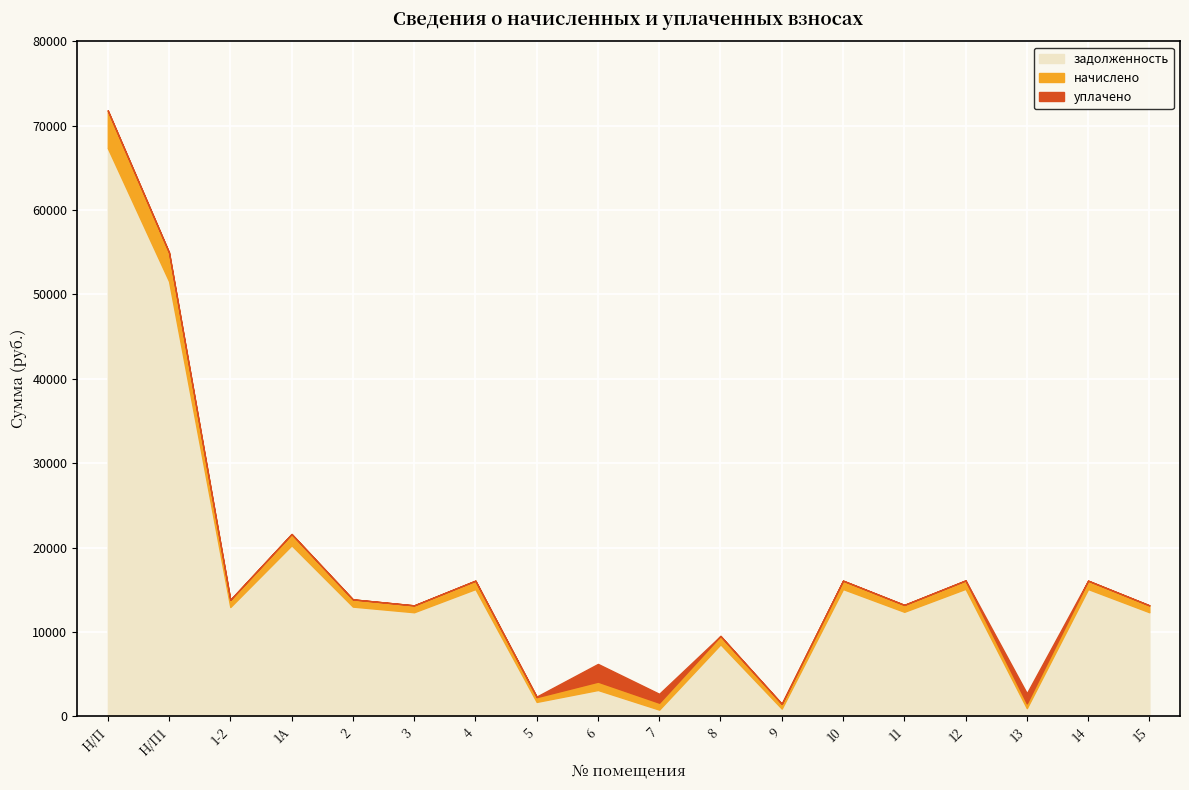

How many lines are shown in the chart?

3